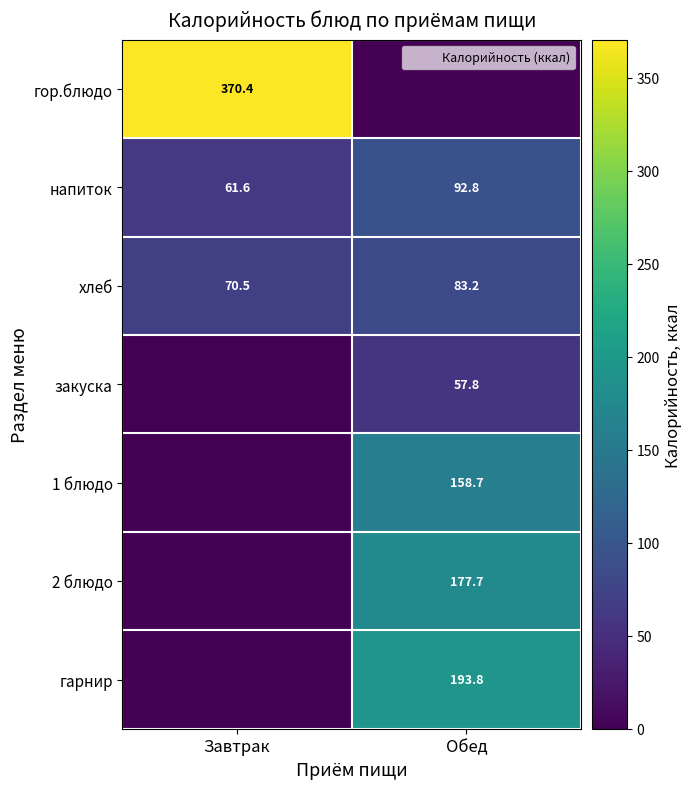

Which series has the largest total across all categories?

гор.блюдо